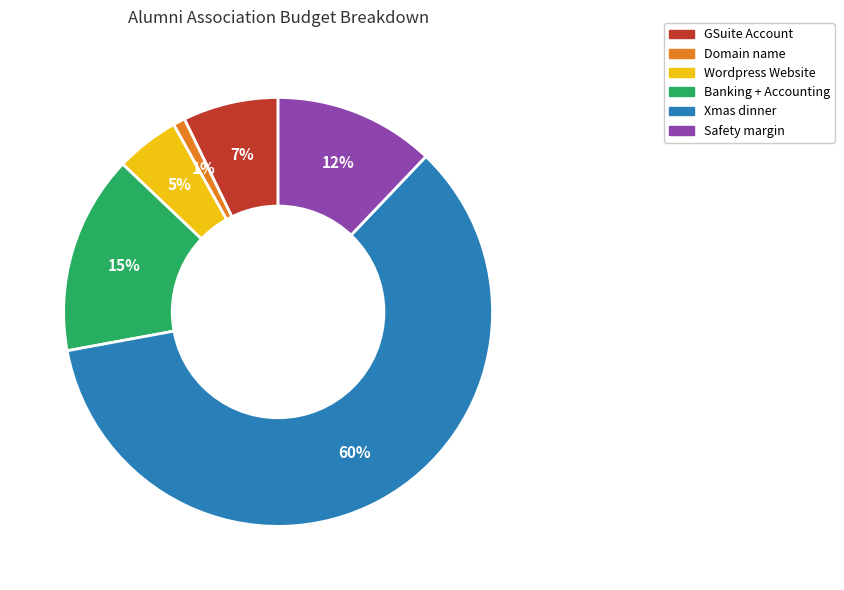

To the nearest percent, what is the difference between the Banking + Accounting and GSuite Account slice percentages?

8%